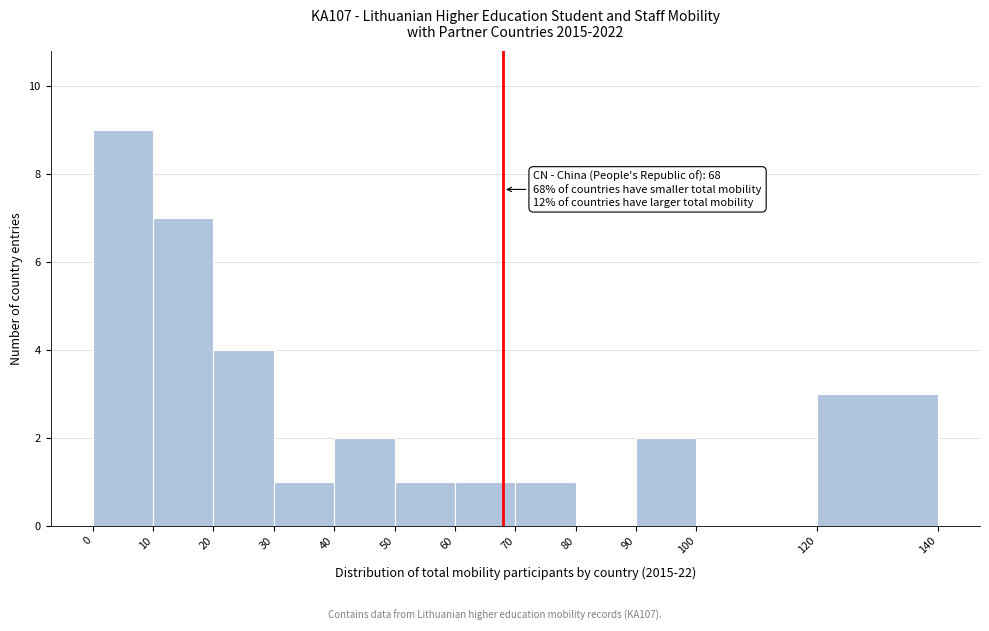

Which range on the x-axis has the tallest bar?

0 to 10